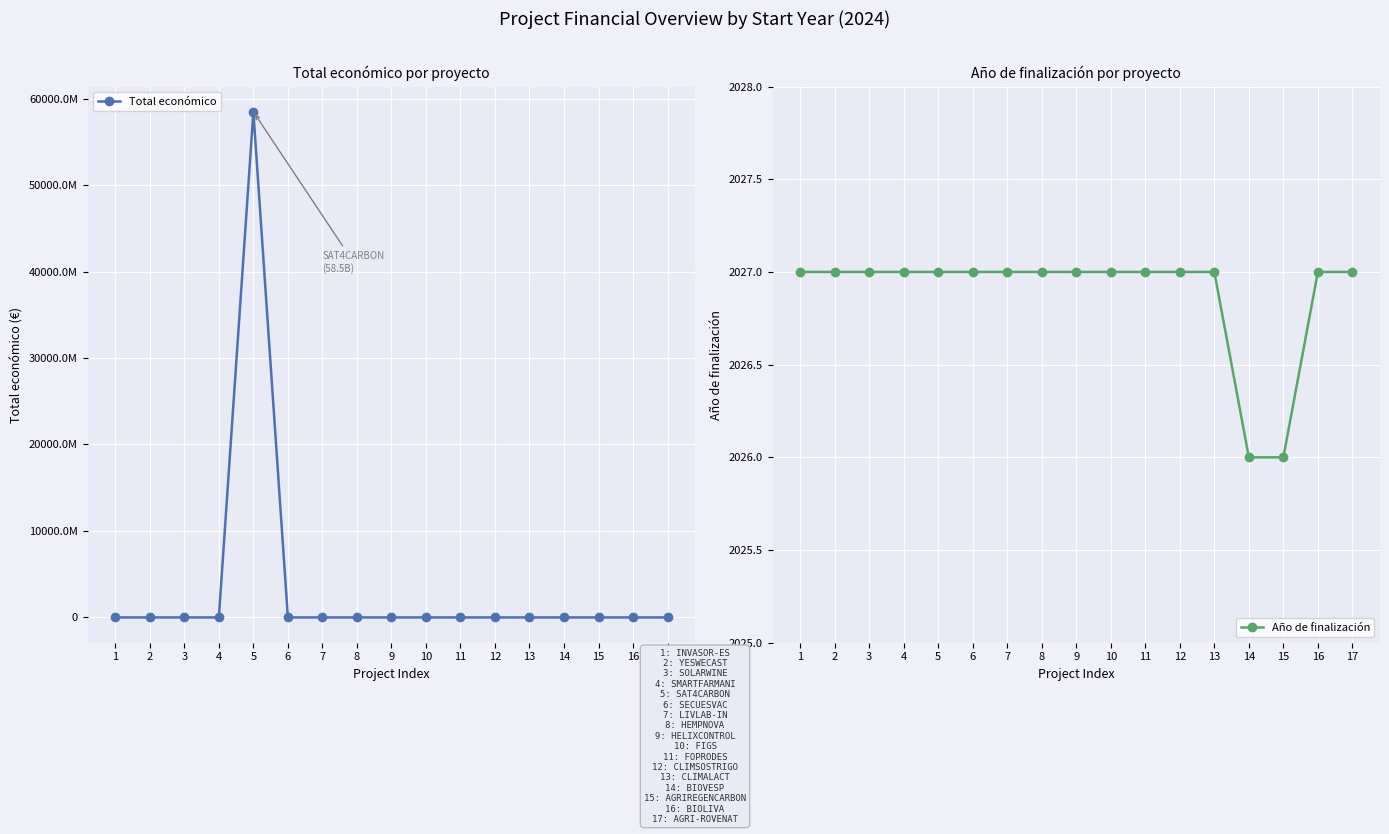

At which category does the chart reach its minimum across all series?

14